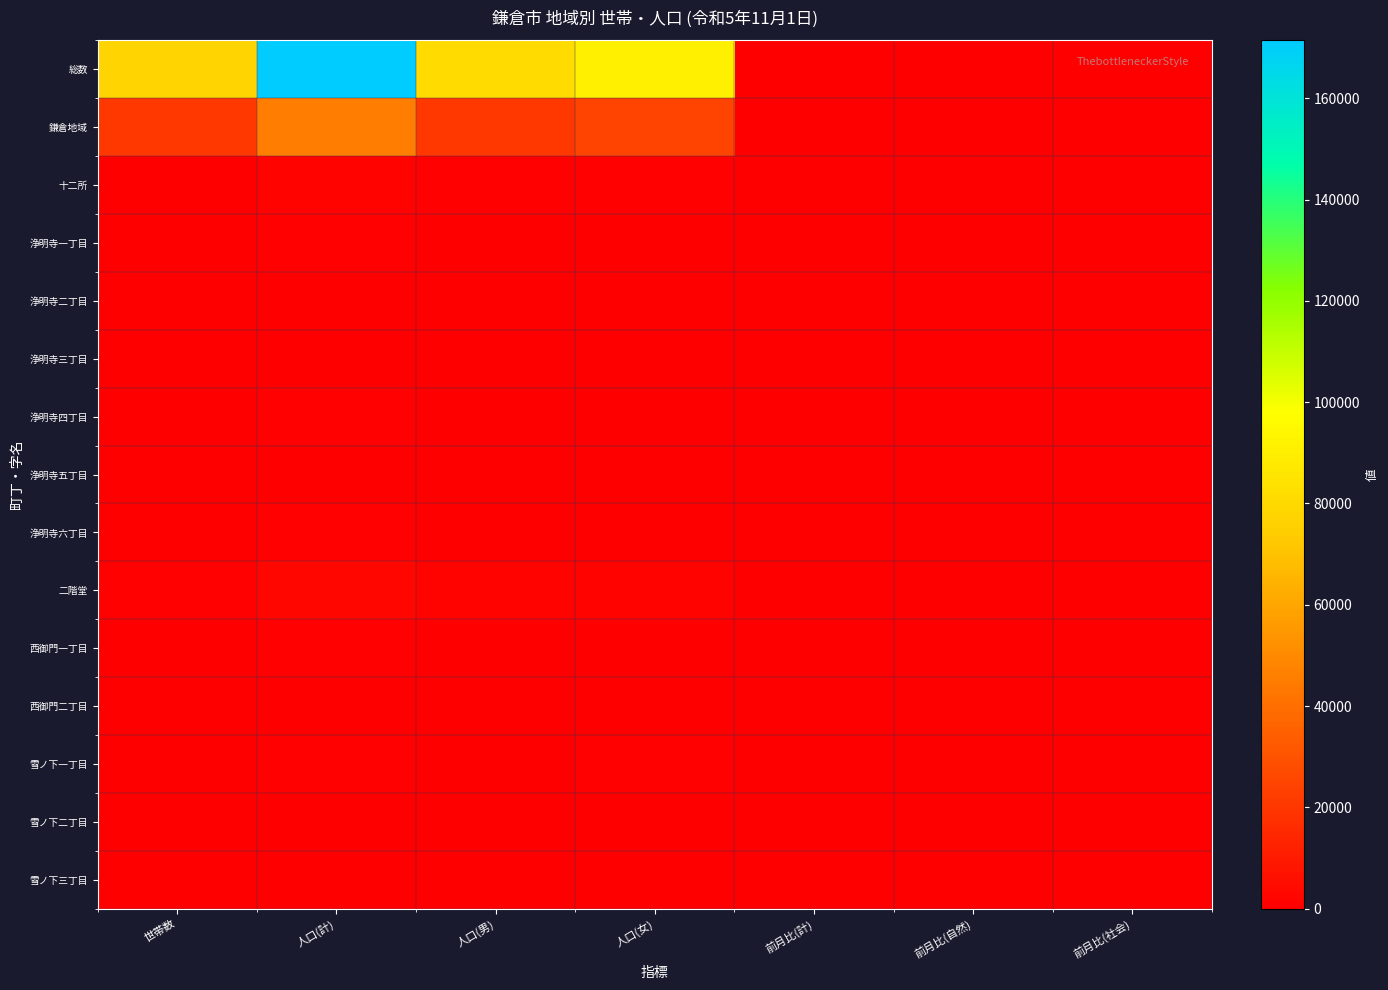

Which series has the largest range (max minus min)?

総数